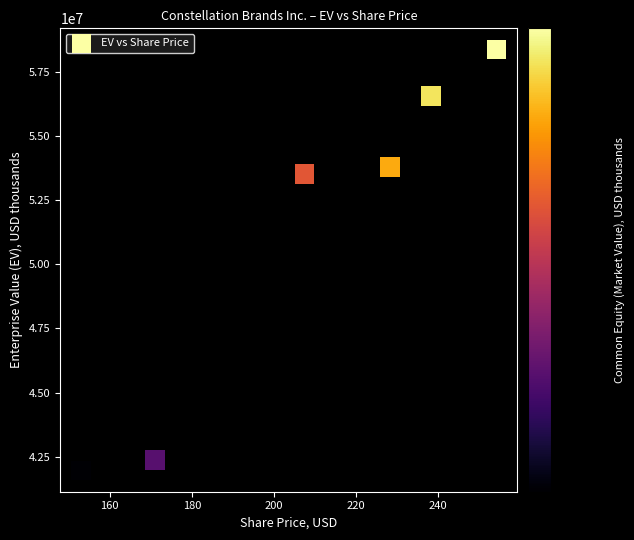

What is the average Y value?

51095315